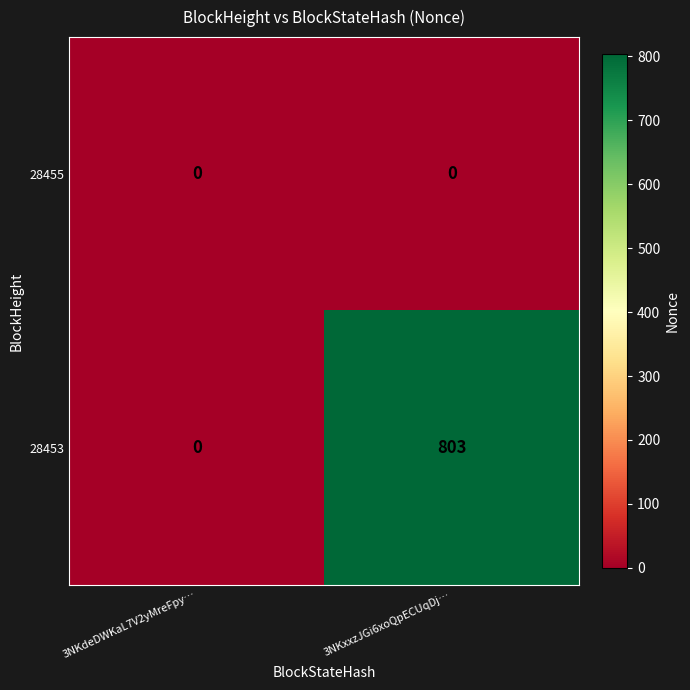

Reading right to left, extract all data points from this chart.

28455: 0	0
28453: 803	0